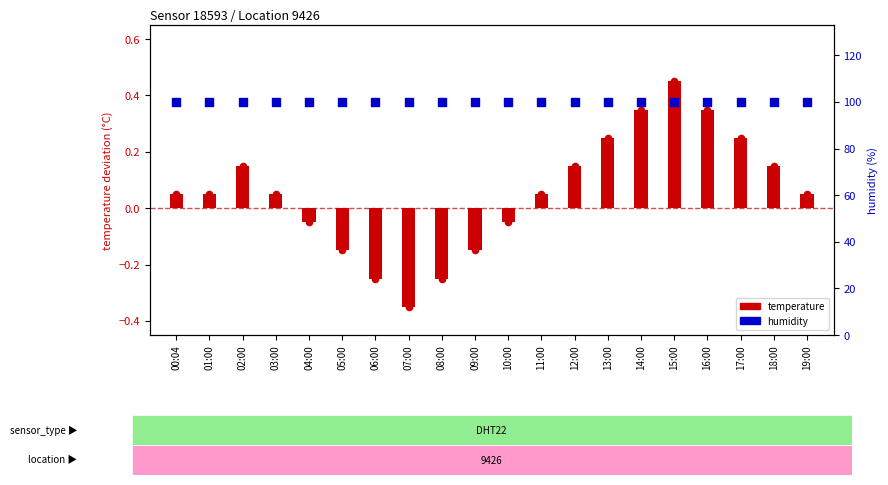

Which series reaches the minimum Y coordinate?

temperature deviation